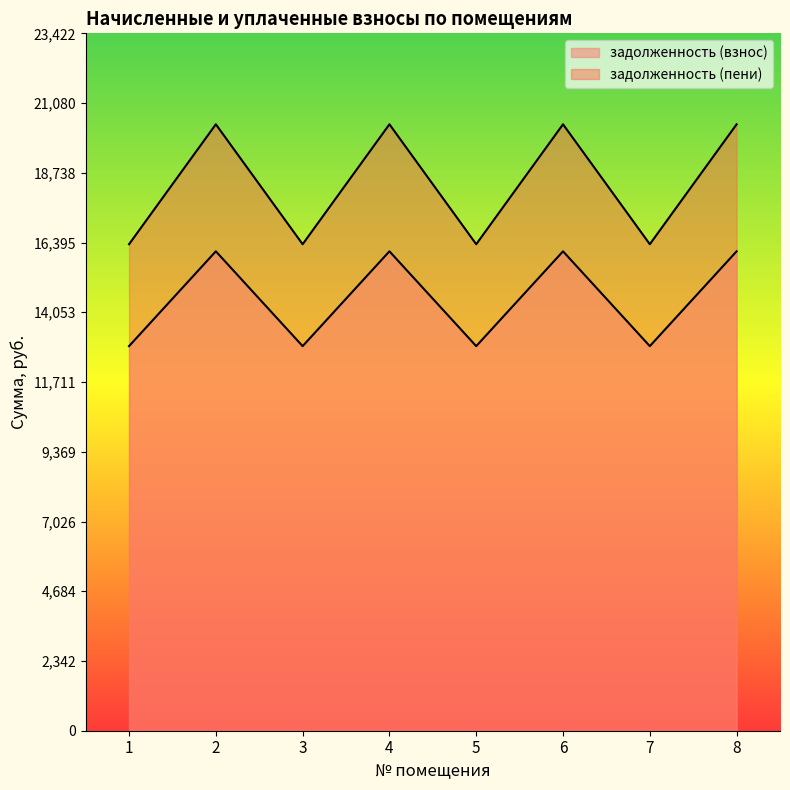

Does the chart have visible grid lines?

No